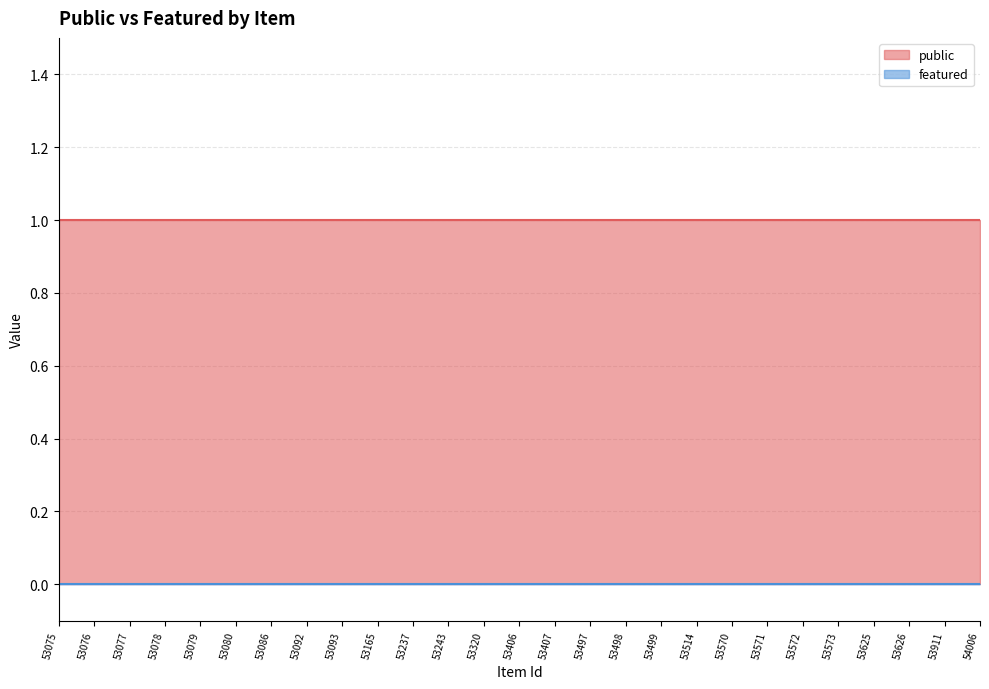

The value of public at 53165 is 1. True or false?

True